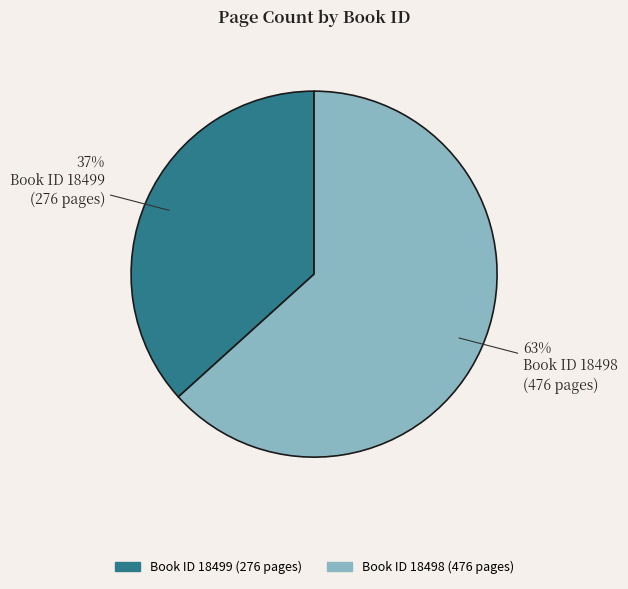

To the nearest percent, what is the average slice percentage?

50%